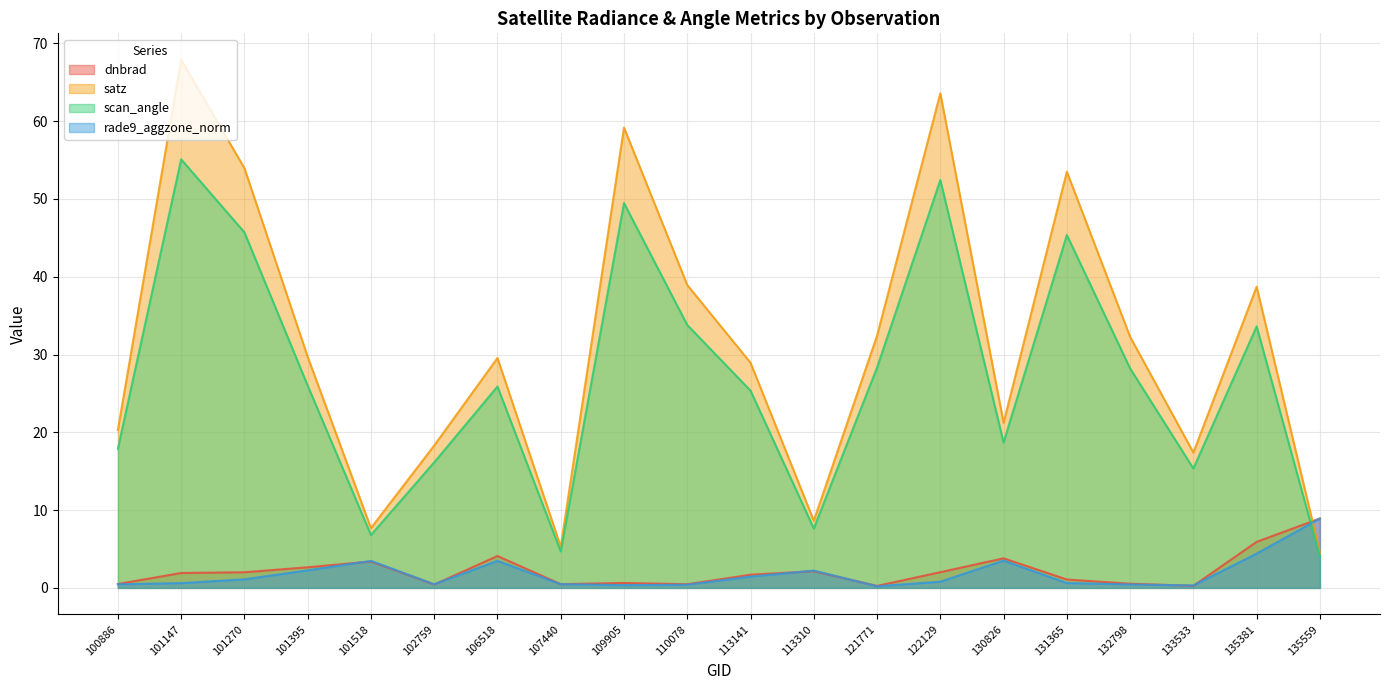

At which category is the sum across all series the highest?

101147